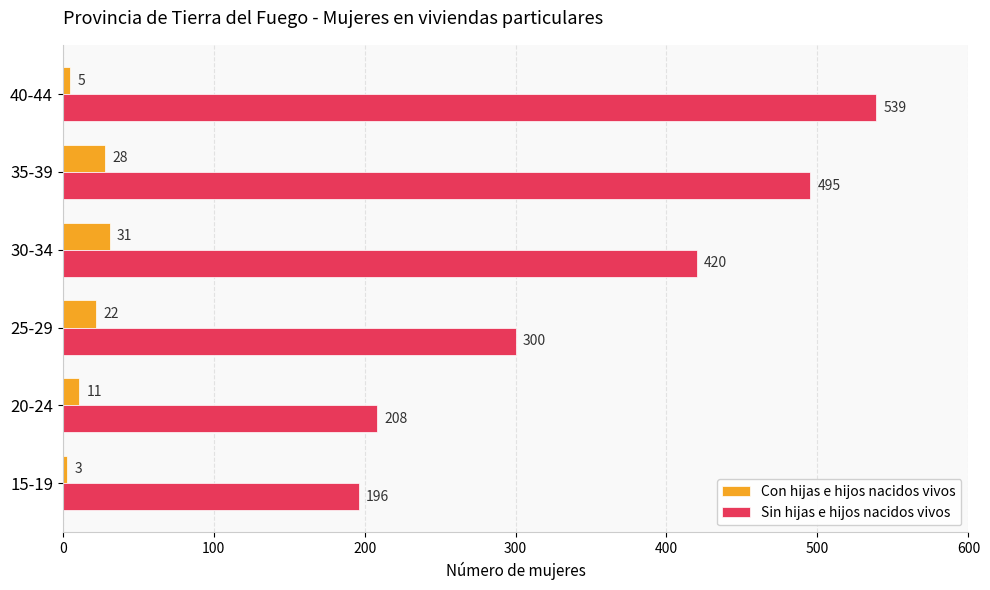

Between 20-24 and 30-34, which series saw the biggest shift?

Sin hijas e hijos nacidos vivos